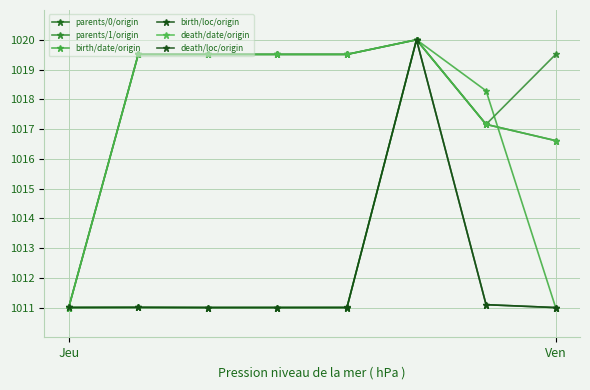

How many lines are shown in the chart?

6